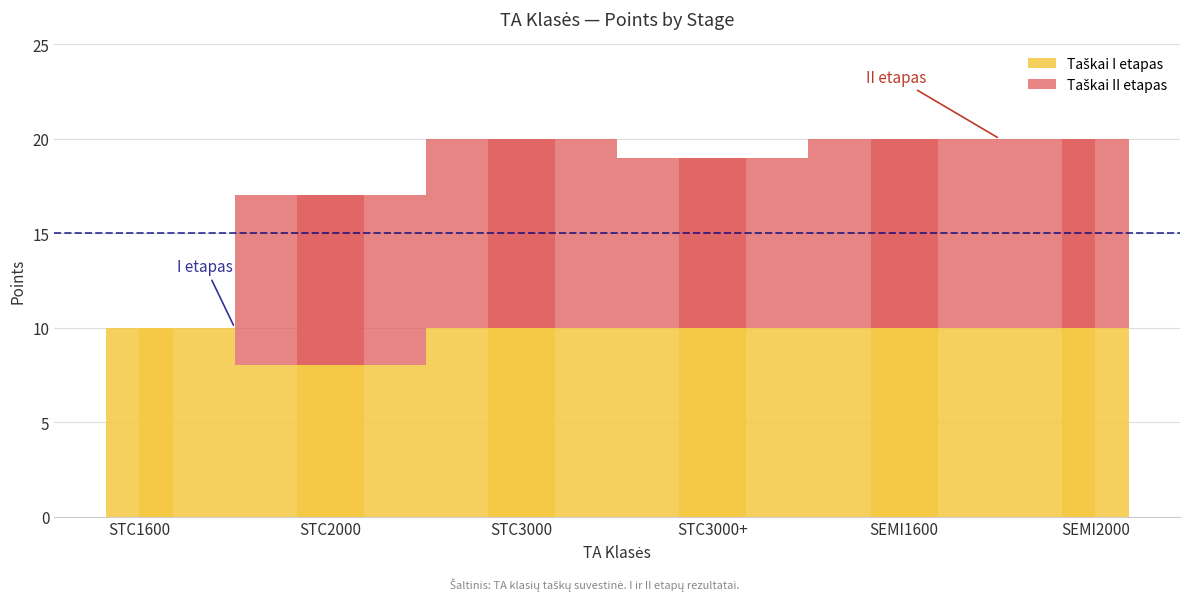

What are all the series names shown in the legend?

Taškai I etapas, Taškai II etapas